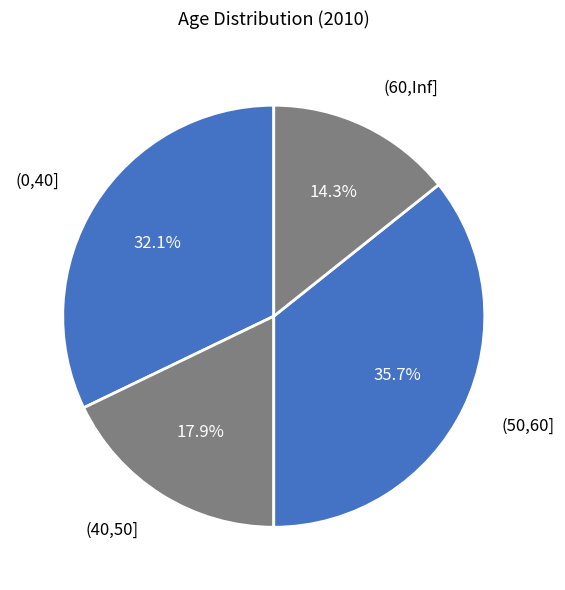

Count the number of slices in the pie.

4